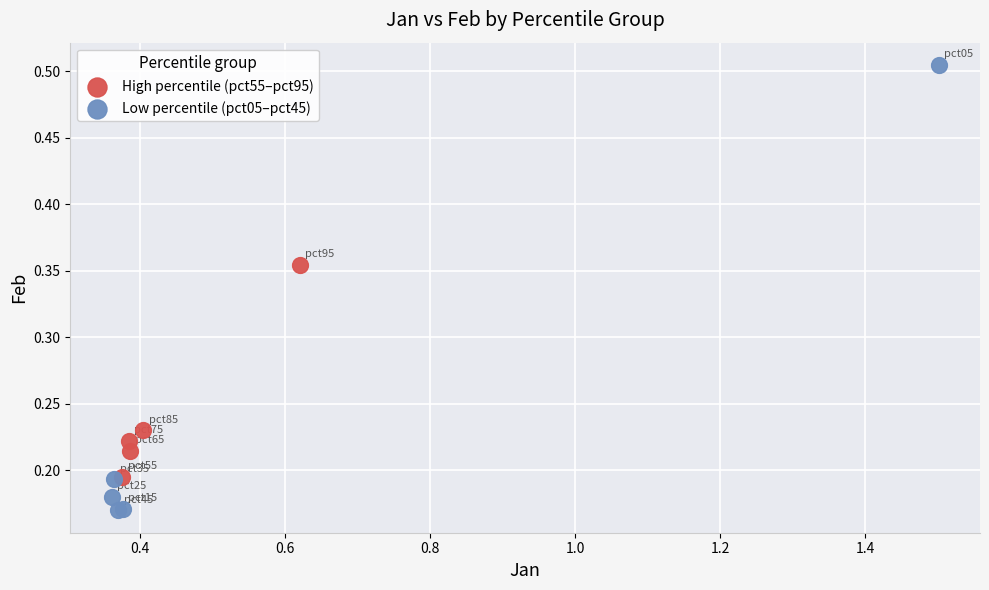

Which series reaches the maximum Y coordinate?

Low percentile (pct05–pct45)